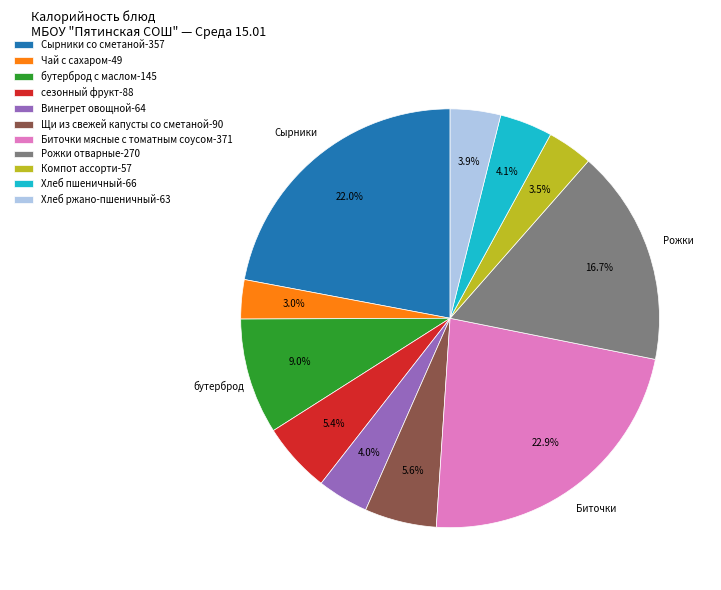

Which has a higher value, Чай с сахаром-49 or сезонный фрукт-88?

сезонный фрукт-88